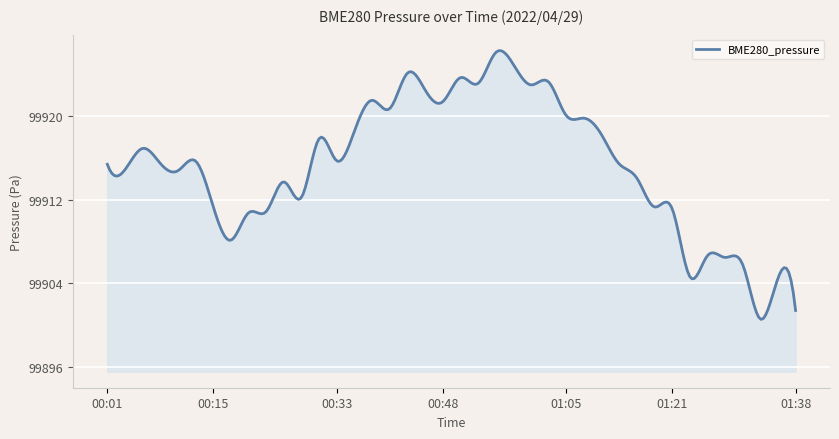

How many lines are shown in the chart?

1